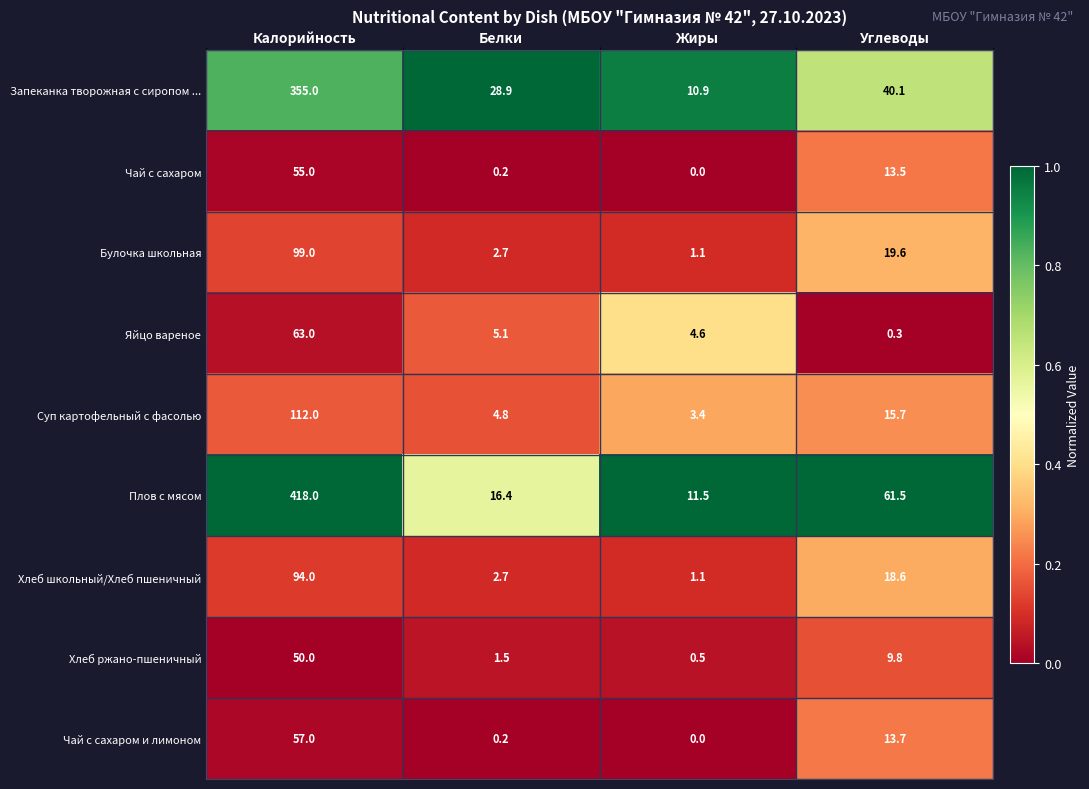

What is the difference between the maximum and minimum values in the Хлеб ржано-пшеничный series?

49.5